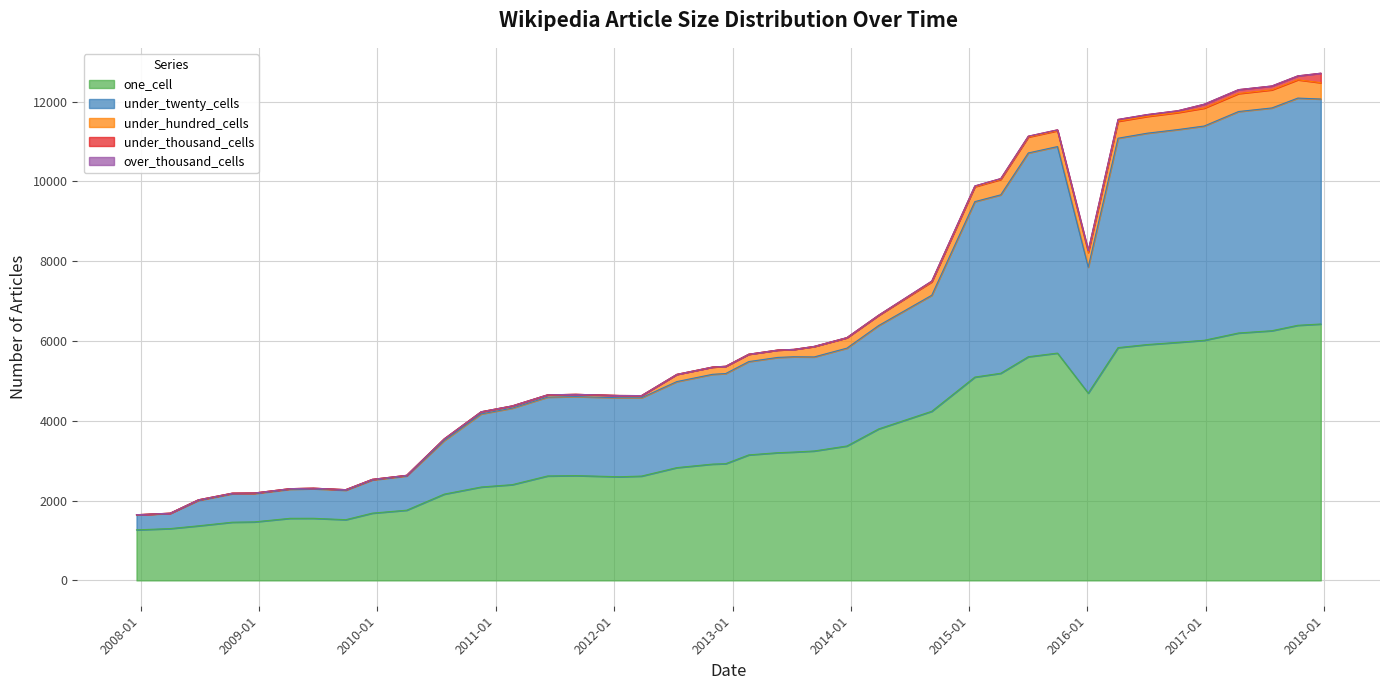

What is the total value across all series at 2010-04-01?

2633